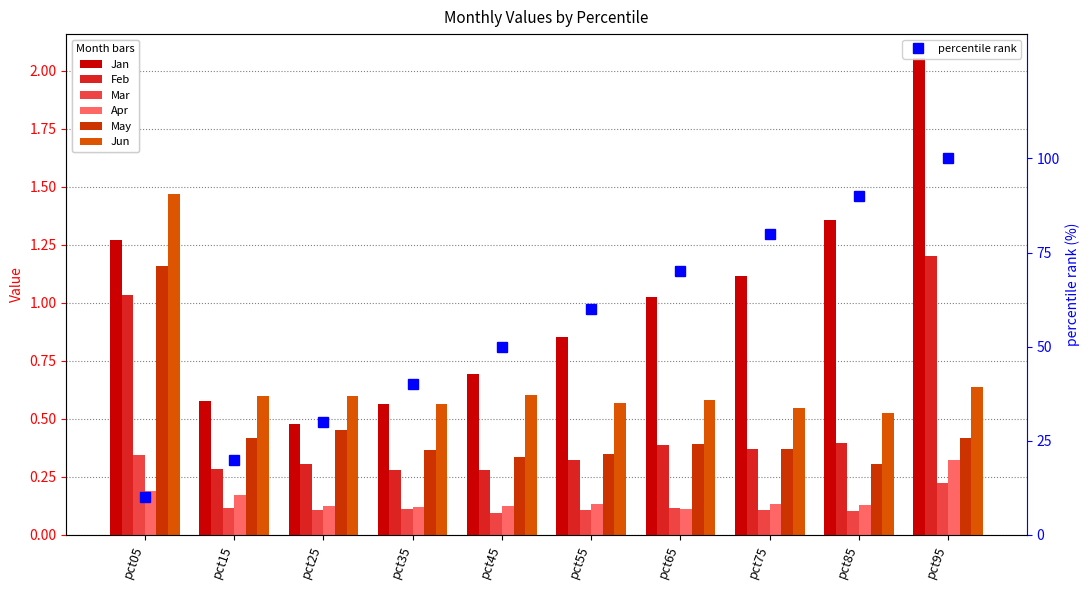

Which series has the largest total across all categories?

Jan